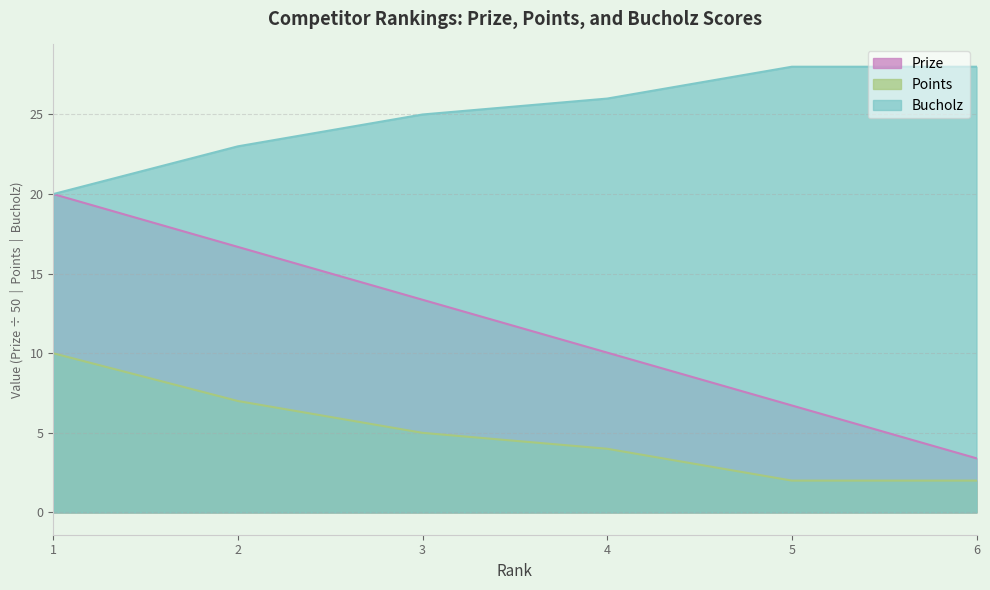

True or false: Bucholz and Points intersect in this chart.

False